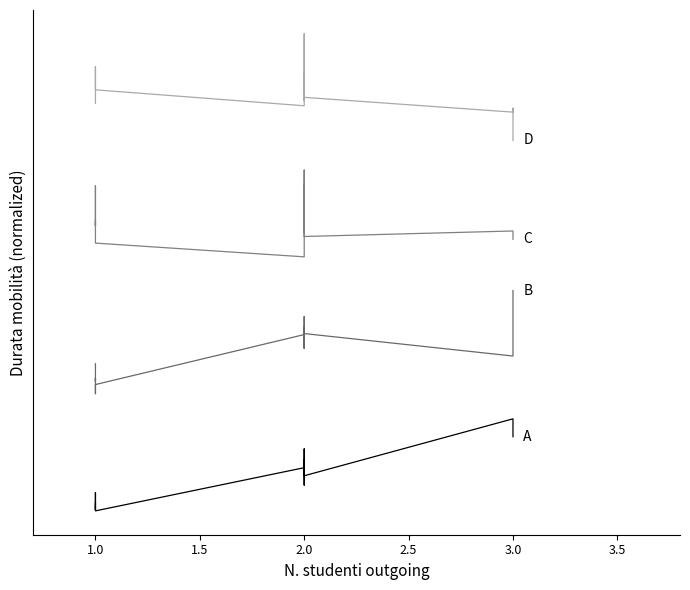

How many lines are shown in the chart?

4